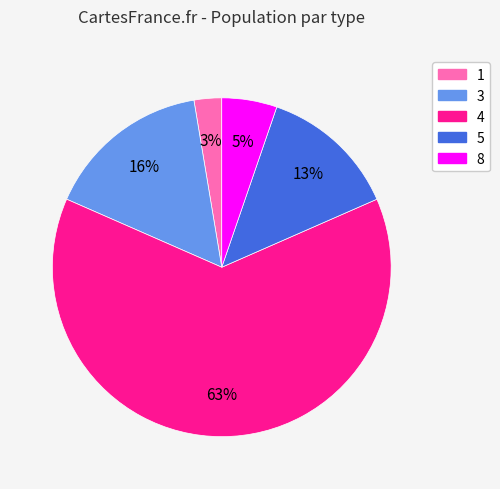

To the nearest percent, what is the combined percentage of 3 and 5?

29%